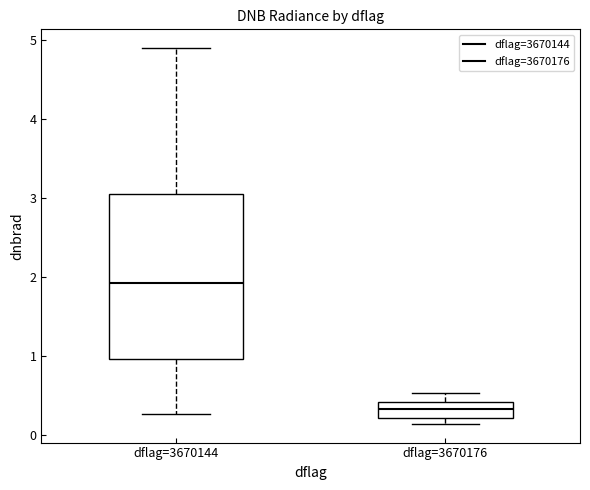

Reading left to right, read every box against the y-axis: the position of its median line, the range the box covers, and the ends of its whiskers. The values are not printed on the chart, so give them approximately, as read against the axis.

dflag=3670144: median 1.9, box 1.0 to 3.0, whiskers 0.3 to 4.9
dflag=3670176: median 0.3, box 0.2 to 0.4, whiskers 0.1 to 0.5